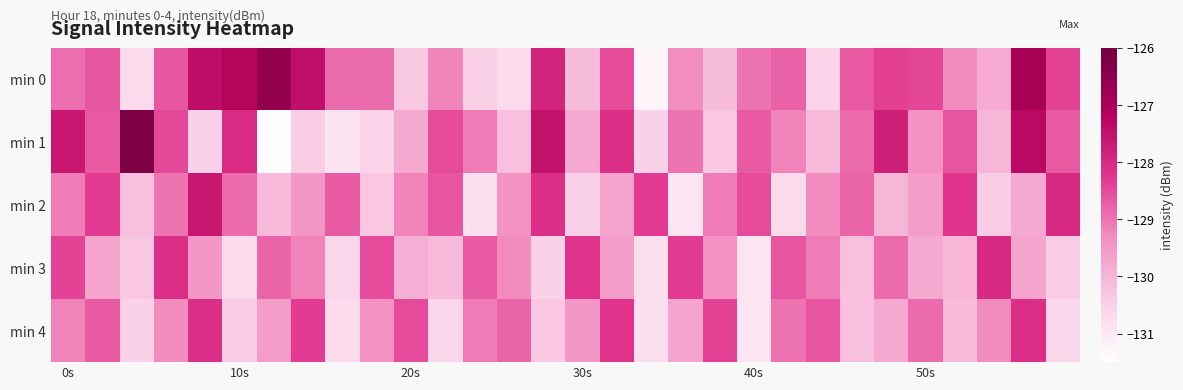

Reading left to right, transcribe all the data shown in this chart.

min 0: -128.9	-128.6	-130.7	-128.7	-127.4	-127.2	-126.6	-127.4	-128.9	-128.9	-130.3	-129.2	-130.5	-130.7	-127.9	-130.1	-128.5	-131.3	-129.3	-130.1	-129.0	-128.8	-130.5	-128.7	-128.3	-128.4	-129.3	-129.8	-126.9	-128.4
min 1: -127.6	-128.7	-126.2	-128.5	-130.5	-128.0	-131.5	-130.4	-130.9	-130.5	-129.8	-128.5	-129.1	-130.2	-127.5	-129.8	-128.1	-130.5	-129.0	-130.3	-128.7	-129.2	-130.1	-128.9	-127.8	-129.4	-128.6	-130.0	-127.3	-128.7
min 2: -129.1	-128.3	-130.2	-129.0	-127.6	-128.9	-130.1	-129.5	-128.7	-130.3	-129.2	-128.6	-130.8	-129.4	-128.1	-130.5	-129.7	-128.3	-130.9	-129.1	-128.5	-130.7	-129.3	-128.8	-130.0	-129.6	-128.2	-130.4	-129.8	-128.0
min 3: -128.4	-129.7	-130.3	-128.1	-129.5	-130.7	-128.8	-129.2	-130.6	-128.5	-129.9	-130.1	-128.7	-129.3	-130.5	-128.2	-129.6	-130.8	-128.3	-129.4	-130.9	-128.6	-129.1	-130.2	-128.9	-129.8	-130.0	-128.0	-129.7	-130.4
min 4: -129.2	-128.7	-130.5	-129.3	-128.1	-130.4	-129.6	-128.3	-130.7	-129.4	-128.5	-130.6	-129.1	-128.8	-130.3	-129.5	-128.2	-130.8	-129.7	-128.4	-130.9	-129.0	-128.6	-130.2	-129.8	-128.9	-130.1	-129.3	-128.1	-130.6